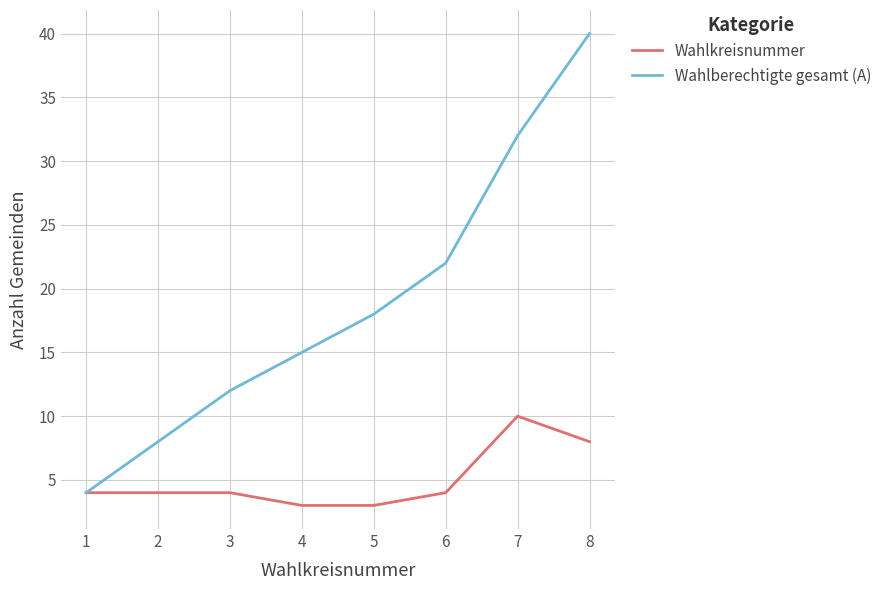

What is the sum of the Wahlberechtigte gesamt (A) values at 4 and 5?

33